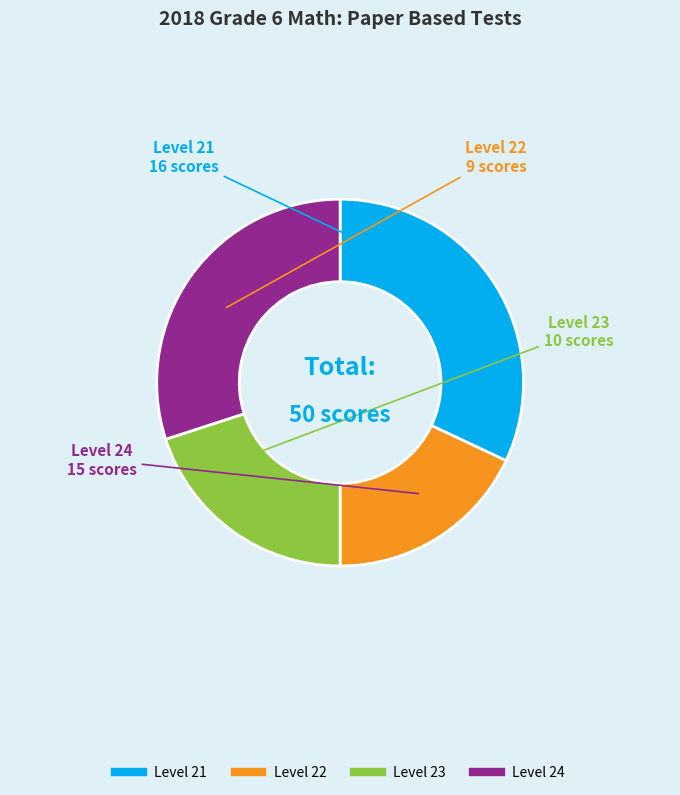

Is there a majority slice in this chart?

No